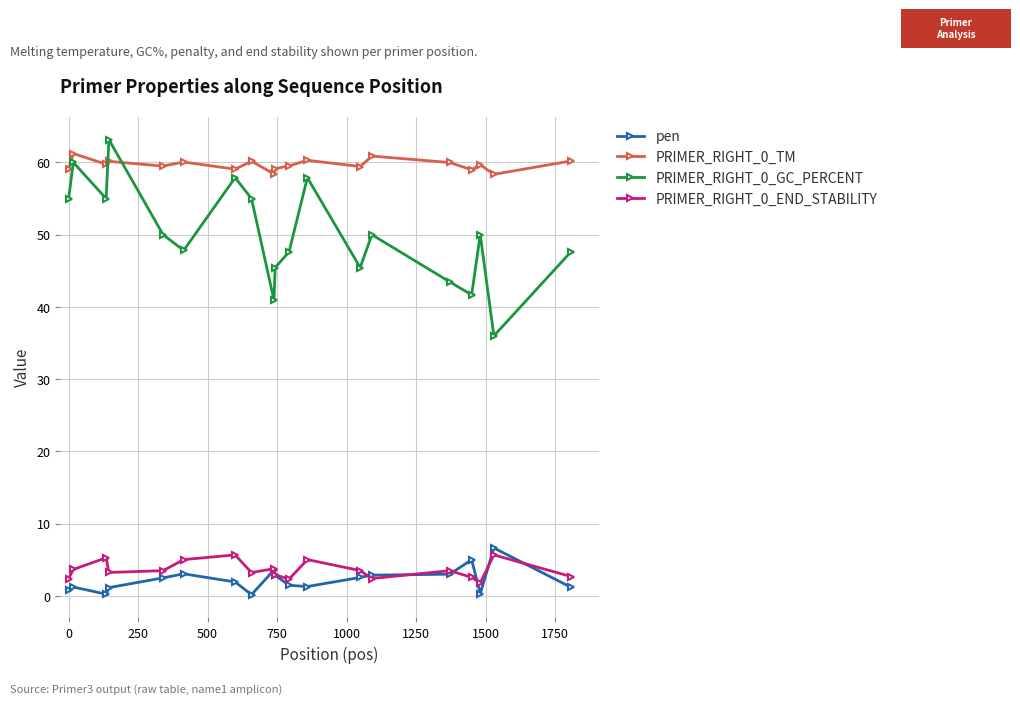

True or false: PRIMER_RIGHT_0_END_STABILITY has more than 1 interior local peaks.

True